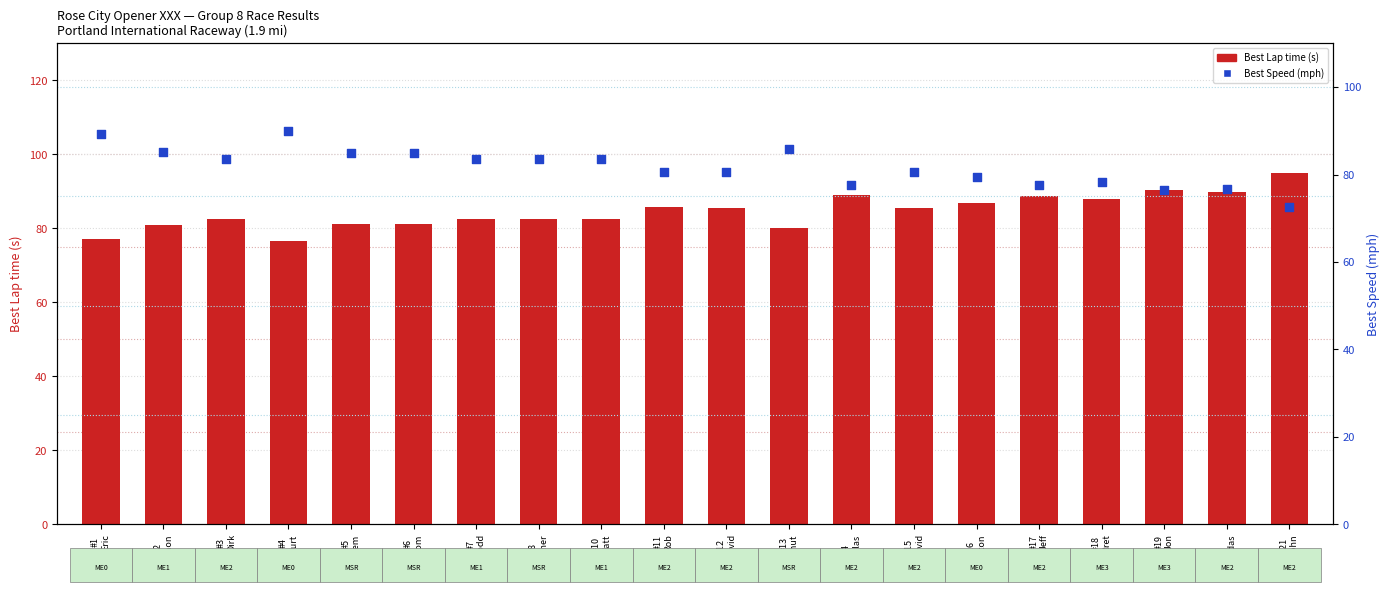

At how many categories does at least one series exceed 82?

20